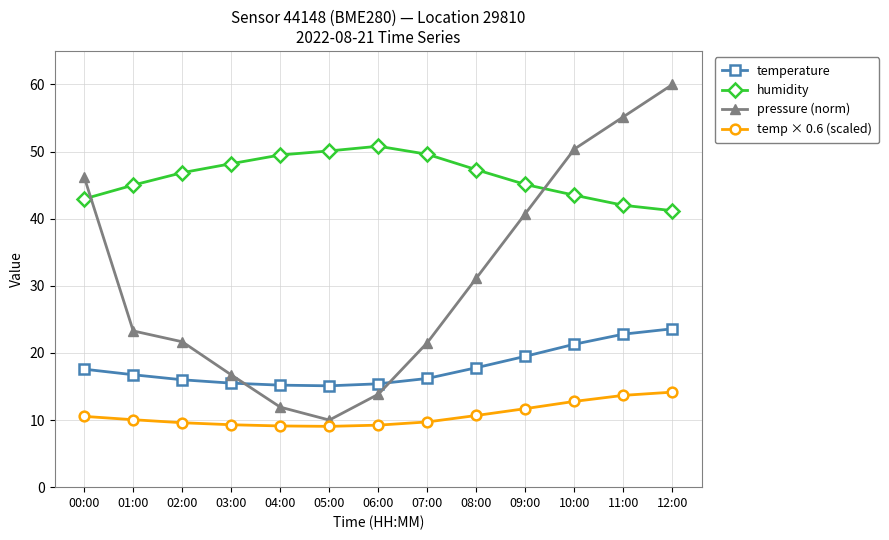

How many values in the humidity series exceed 46?

7